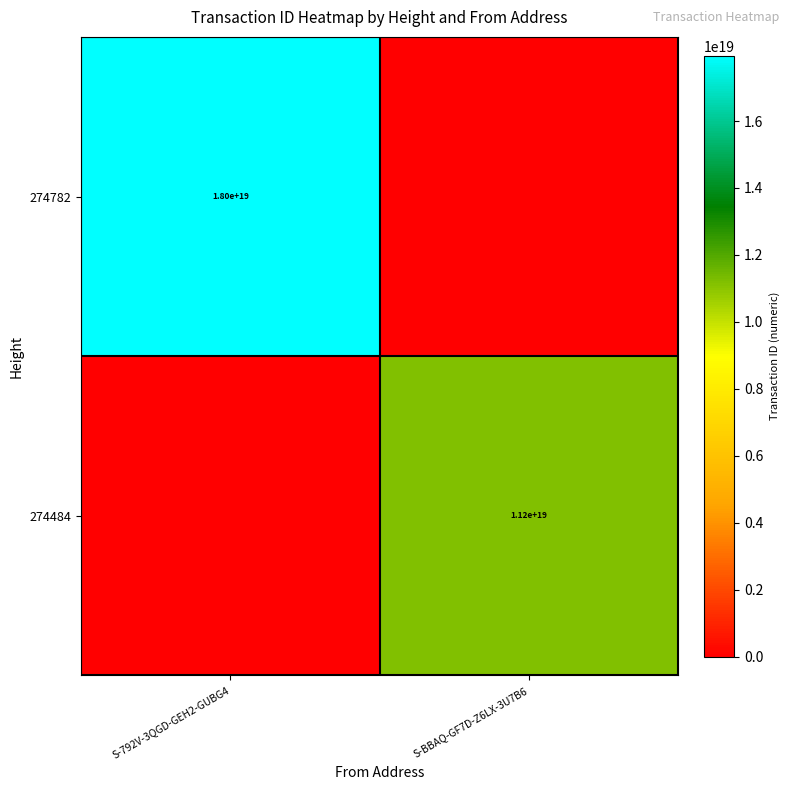

Is it true that 274484 equals 2780677047607872000 at S-BBAQ-GF7D-Z6LX-3U7B6?

False